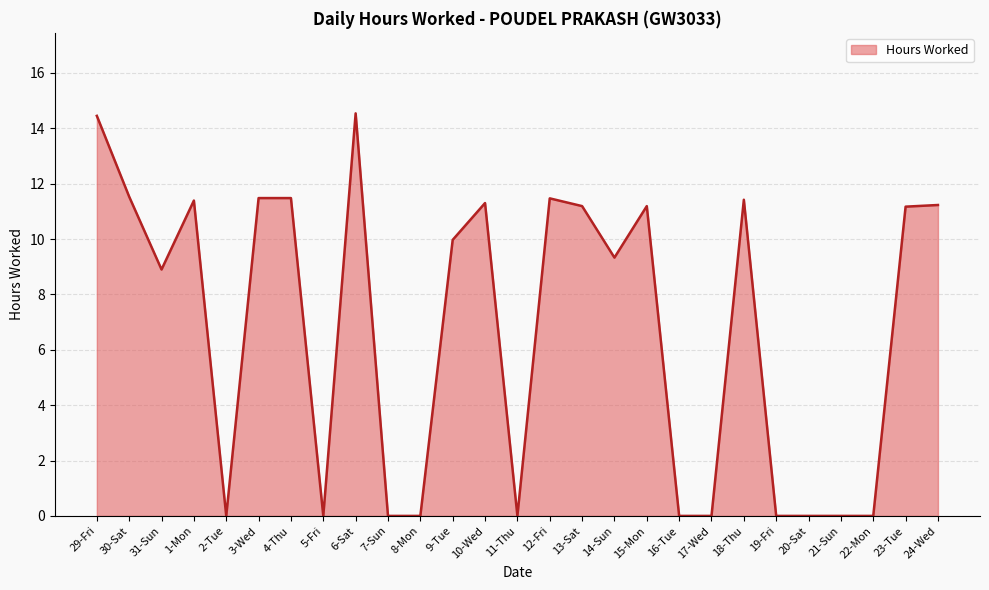

What is the maximum value shown in the chart?

14.5